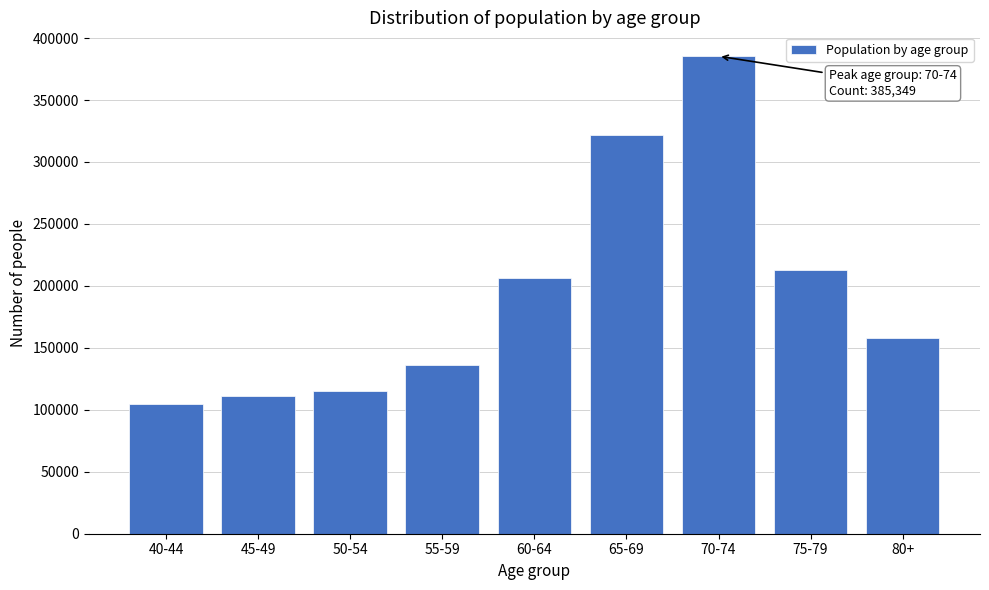

Reading left to right, what are all the values shown in this chart?

40-44=104532	45-49=110920	50-54=115561	55-59=136112	60-64=206130	65-69=321976	70-74=385349	75-79=212893	80+=157703